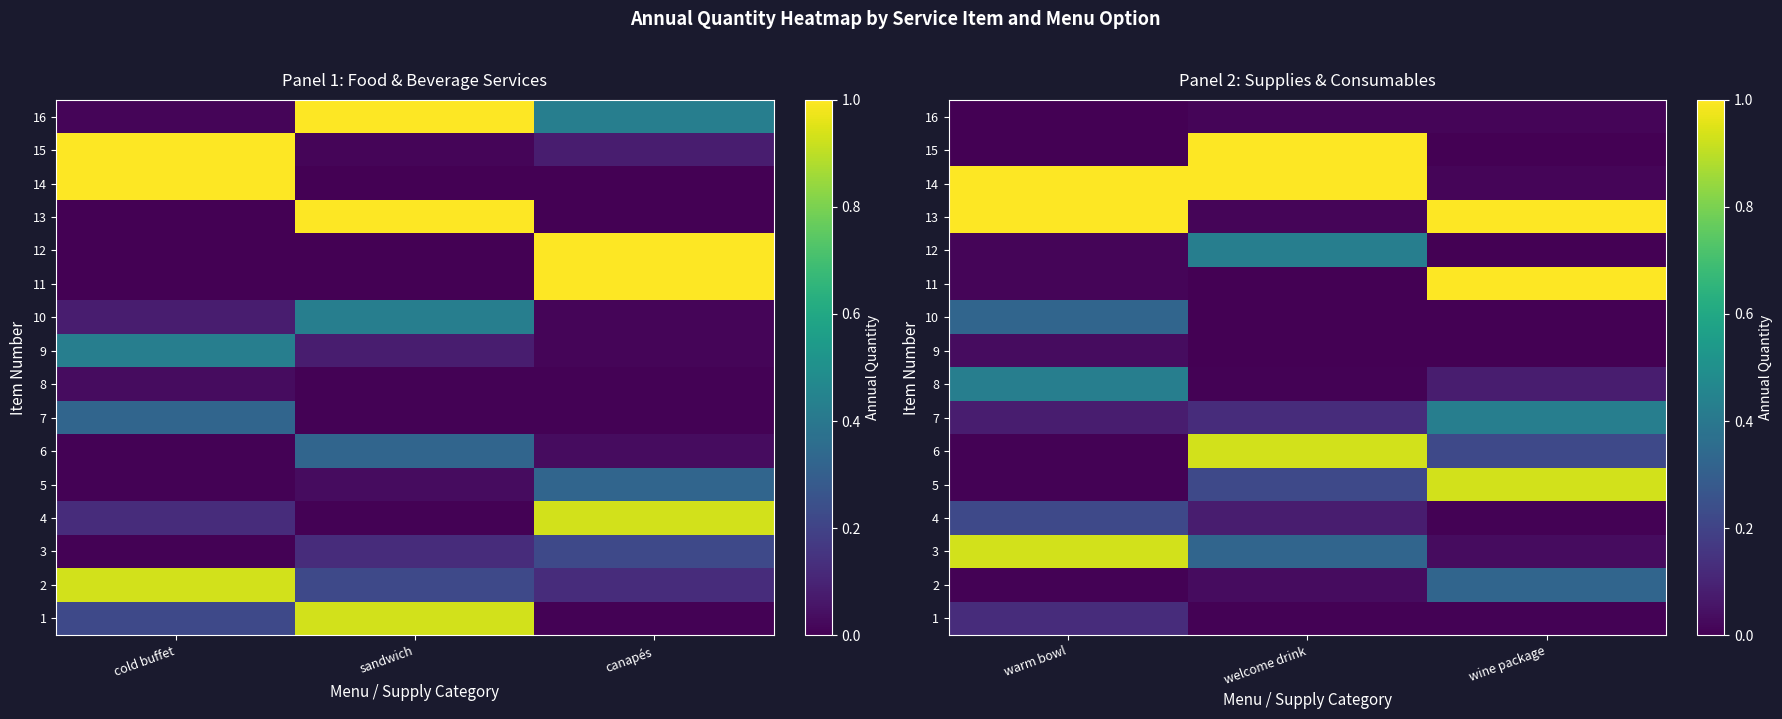

The 12 series shows 0.0 at warm bowl. True or false?

False